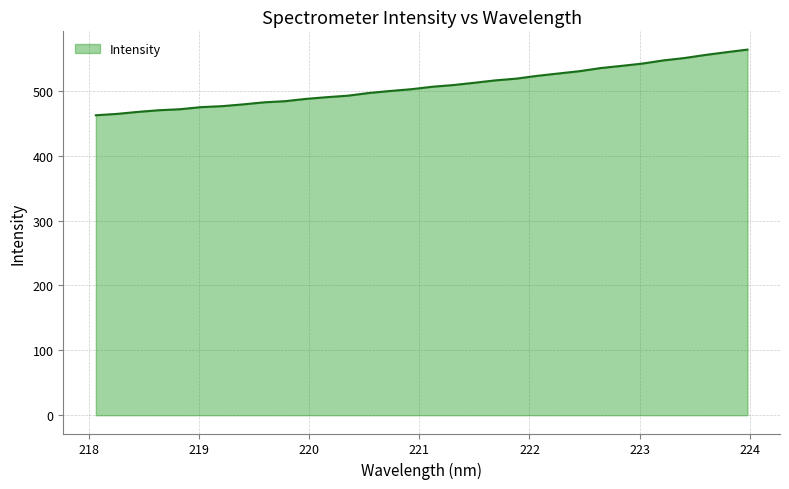

What is the difference between the maximum and minimum values?

101.1